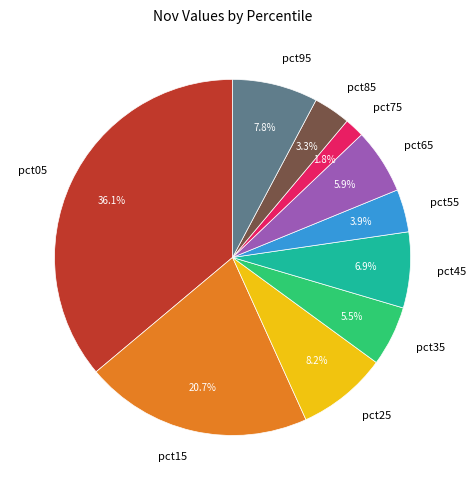

Is there a majority slice in this chart?

No